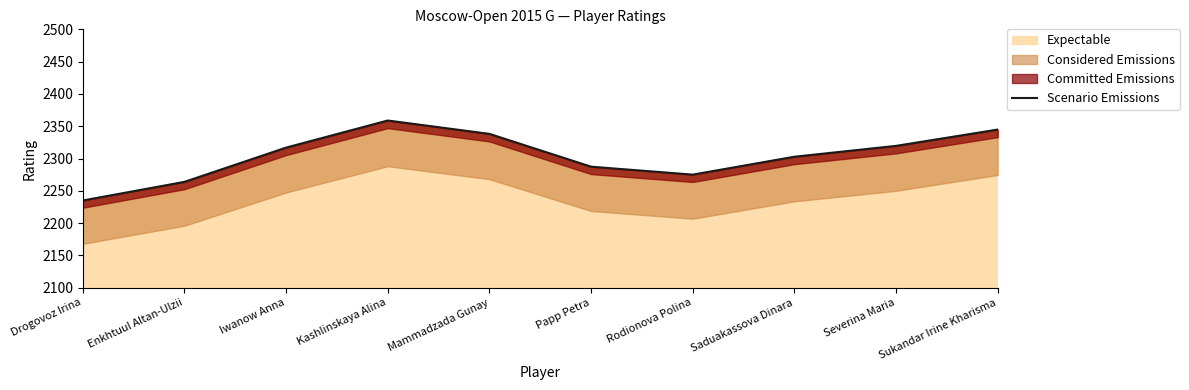

Reading left to right, list all the values displayed in this chart.

2235.0	2263.8	2316.9	2358.8	2338.1	2287.3	2275.0	2302.7	2319.5	2344.8